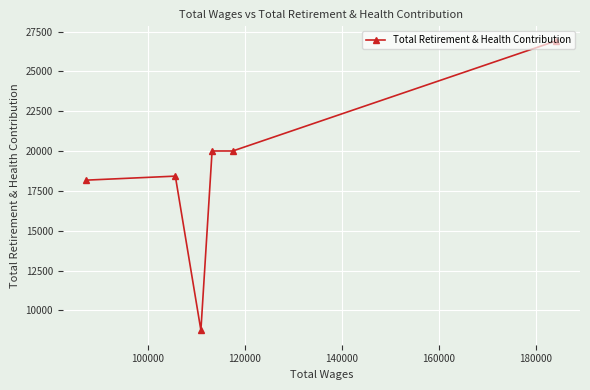

What is the difference between the maximum and minimum values?

18177